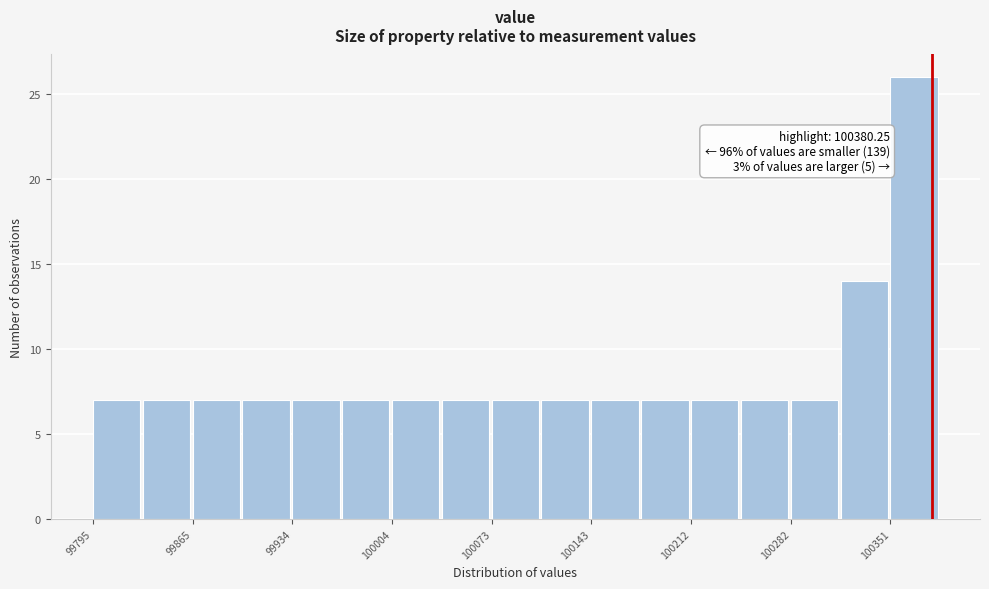

Read against the x-axis, roughly where is the centre of the tallest bar?

100370